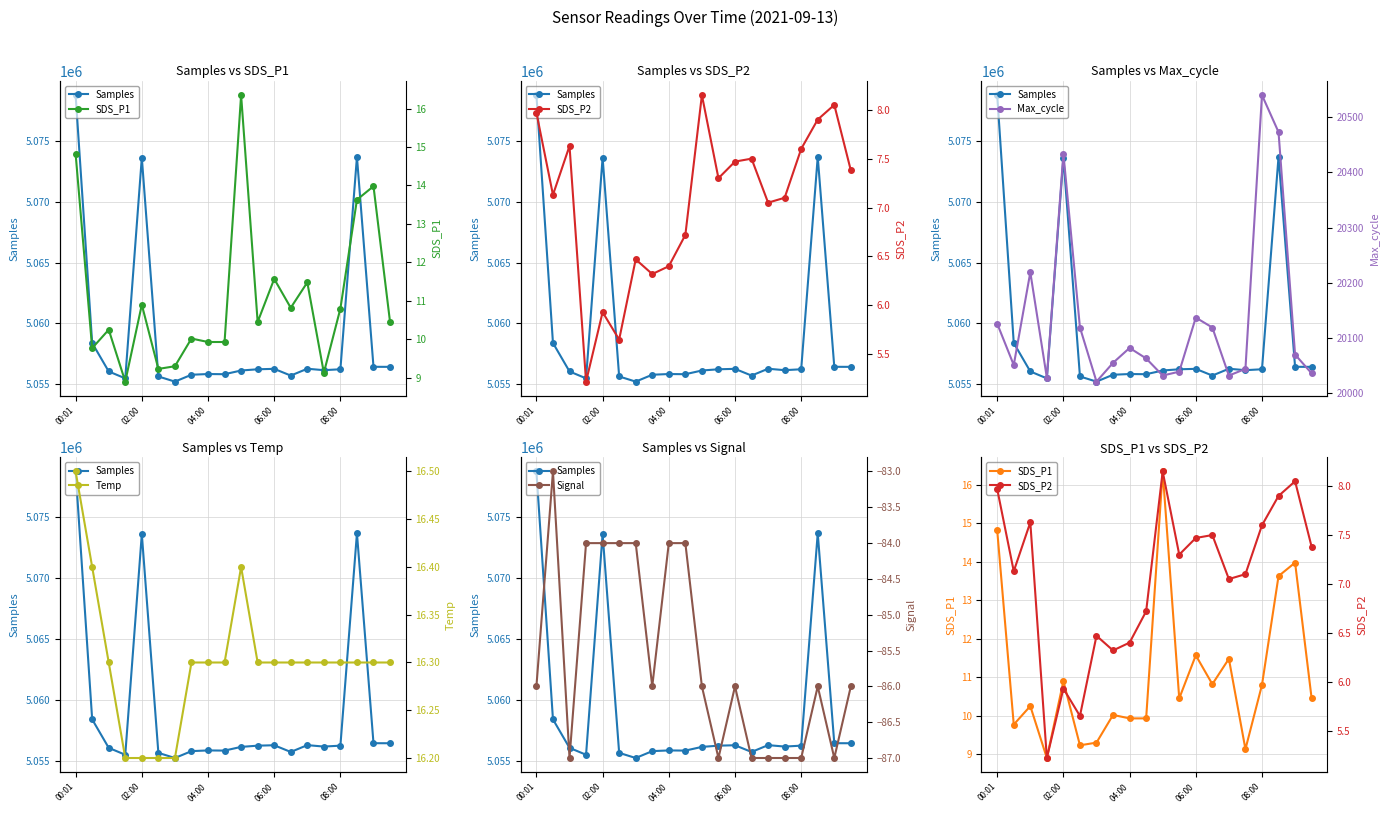

What is the total value across all series at 08:00?

5076715.7